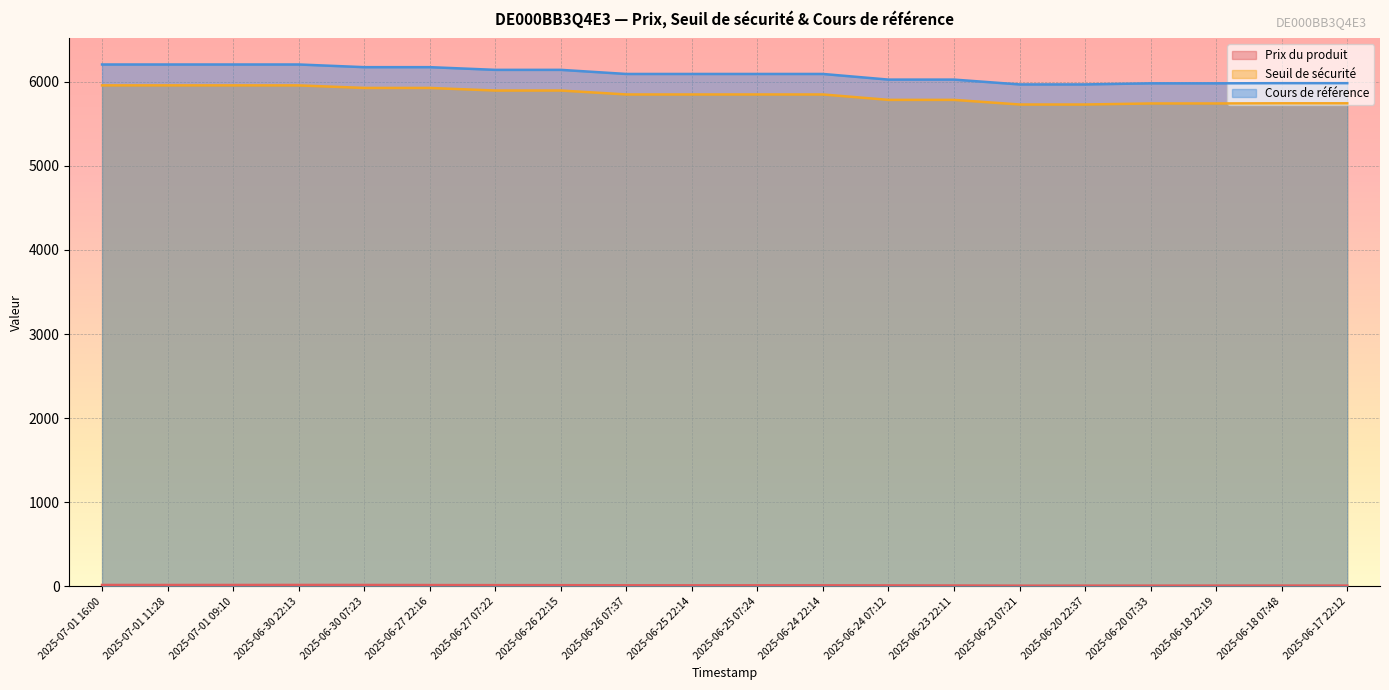

Reading left to right, transcribe all the data shown in this chart.

Prix du produit: 2025-07-01 16:00=15.8	2025-07-01 11:28=15.6	2025-07-01 09:10=15.8	2025-06-30 22:13=16.2	2025-06-30 07:23=15.9	2025-06-27 22:16=14.8	2025-06-27 07:22=13.9	2025-06-26 22:15=13.5	2025-06-26 07:37=12.0	2025-06-25 22:14=11.7	2025-06-25 07:24=11.8	2025-06-24 22:14=11.7	2025-06-24 07:12=10.7	2025-06-23 22:11=9.6	2025-06-23 07:21=7.7	2025-06-20 22:37=8.1	2025-06-20 07:33=8.1	2025-06-18 22:19=8.6	2025-06-18 07:48=8.8	2025-06-17 22:12=8.6
Seuil de sécurité: 2025-07-01 16:00=5956.6	2025-07-01 11:28=5956.6	2025-07-01 09:10=5956.6	2025-06-30 22:13=5956.4	2025-06-30 07:23=5925.8	2025-06-27 22:16=5925.9	2025-06-27 07:22=5895.1	2025-06-26 22:15=5895.3	2025-06-26 07:37=5848.4	2025-06-25 22:14=5848.4	2025-06-25 07:24=5848.5	2025-06-24 22:14=5848.4	2025-06-24 07:12=5784.1	2025-06-23 22:11=5784.1	2025-06-23 07:21=5729.1	2025-06-20 22:37=5728.9	2025-06-20 07:33=5741.4	2025-06-18 22:19=5741.5	2025-06-18 07:48=5743.3	2025-06-17 22:12=5743.3
Cours de référence: 2025-07-01 16:00=6204.9	2025-07-01 11:28=6204.9	2025-07-01 09:10=6204.9	2025-06-30 22:13=6204.9	2025-06-30 07:23=6173.1	2025-06-27 22:16=6173.1	2025-06-27 07:22=6141.0	2025-06-26 22:15=6141.0	2025-06-26 07:37=6092.2	2025-06-25 22:14=6092.2	2025-06-25 07:24=6092.2	2025-06-24 22:14=6092.2	2025-06-24 07:12=6025.2	2025-06-23 22:11=6025.2	2025-06-23 07:21=5967.8	2025-06-20 22:37=5967.8	2025-06-20 07:33=5980.9	2025-06-18 22:19=5980.9	2025-06-18 07:48=5982.7	2025-06-17 22:12=5982.7